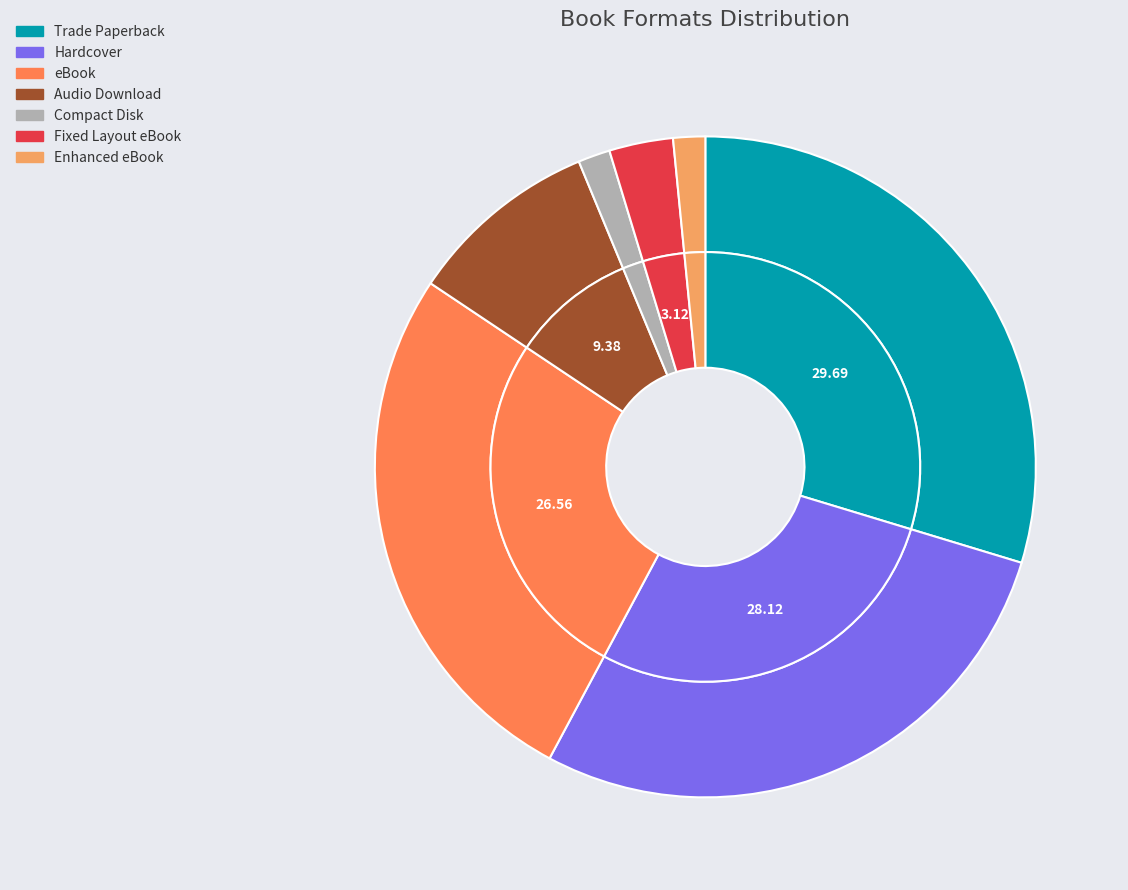

Which has a higher value, Compact Disk or Trade Paperback?

Trade Paperback